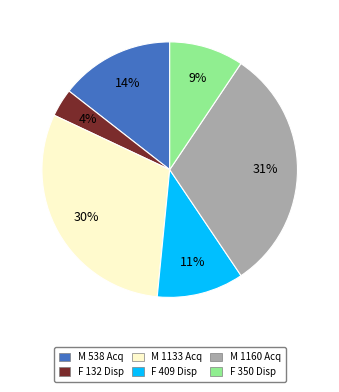

Is there any slice that represents more than half of the pie?

No